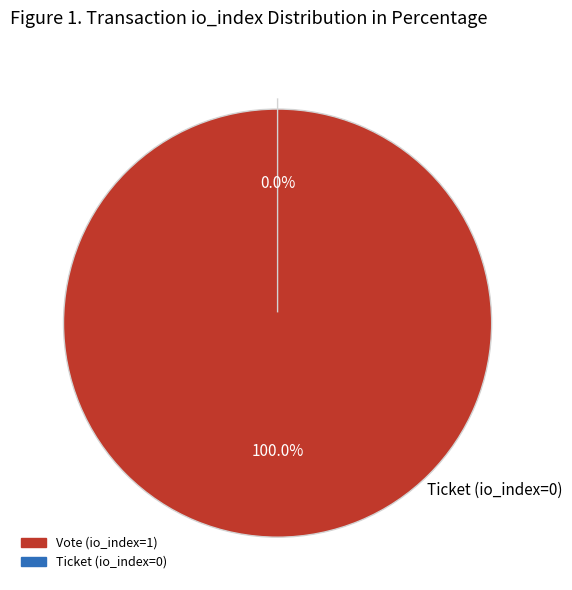

True or false: Vote (io_index=1) accounts for 99% of the total.

False